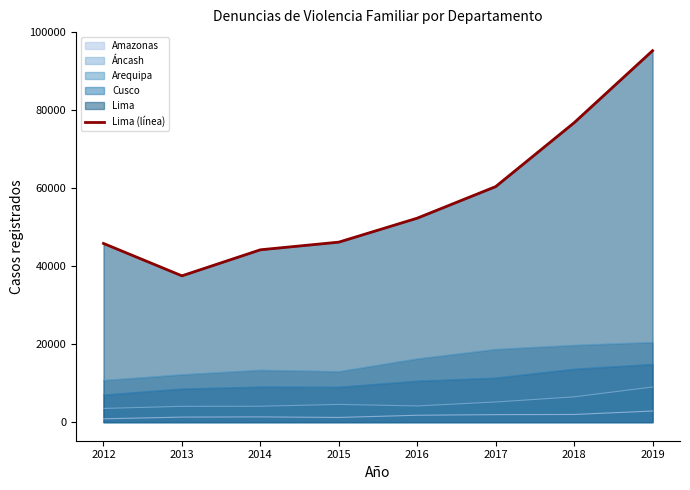

Does the chart have visible grid lines?

No